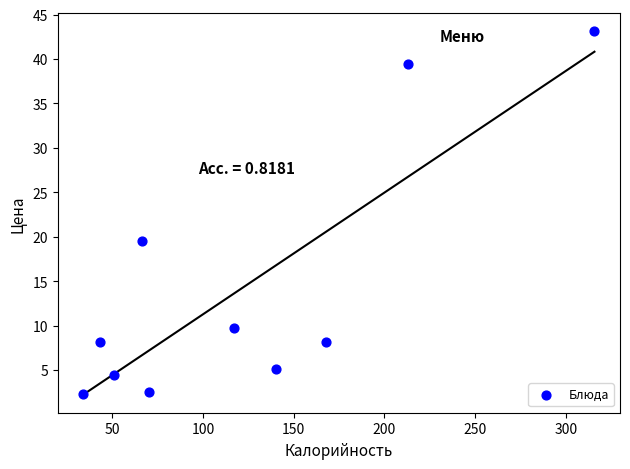

What is the range of X values (max minus min)?

281.8